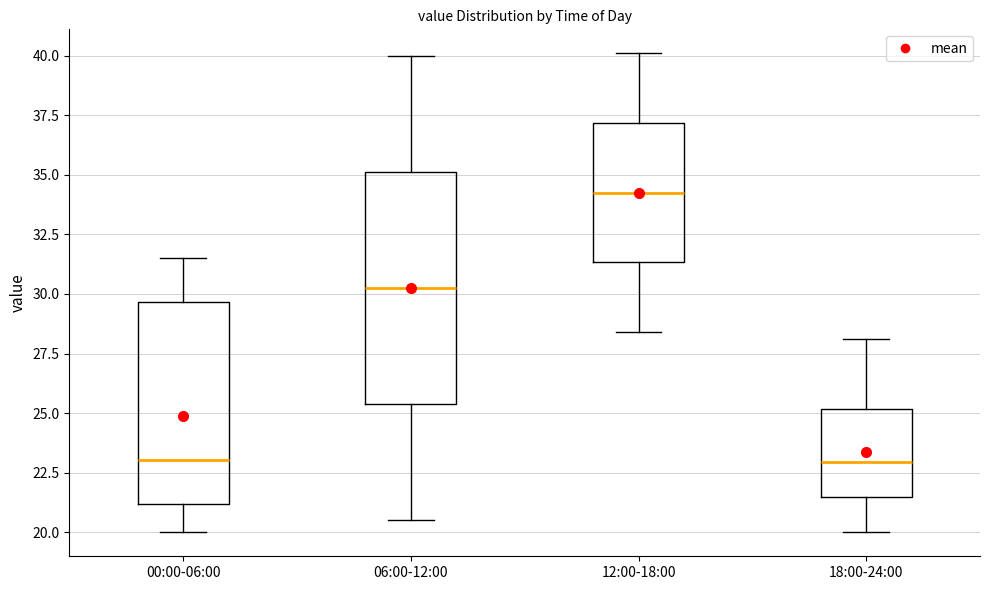

Which box is the tallest, from its lower edge to its upper edge?

06:00-12:00